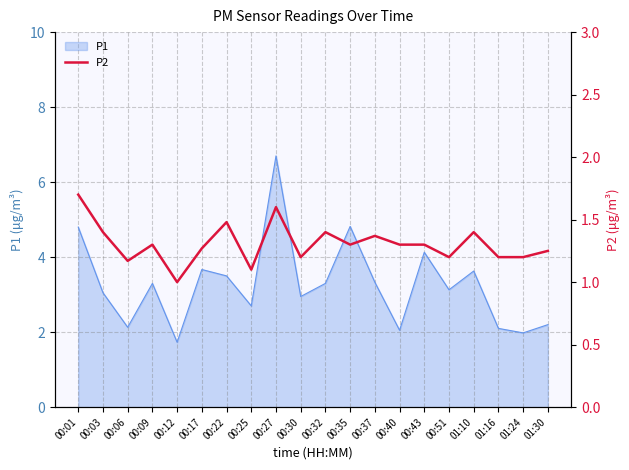

At which label is the value closest to 1?

00:12